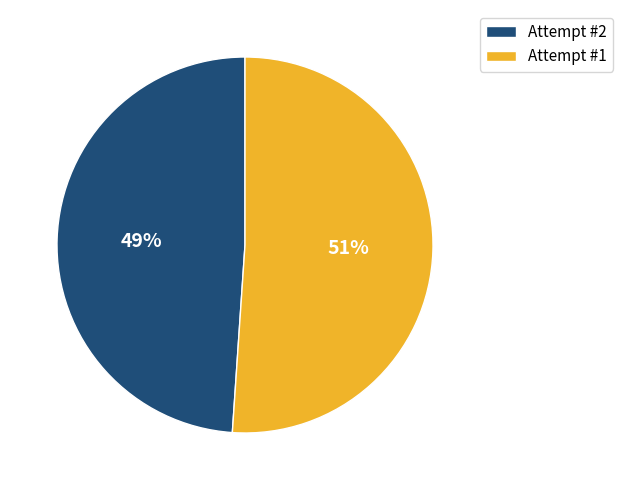

How many segments does this pie chart have?

2